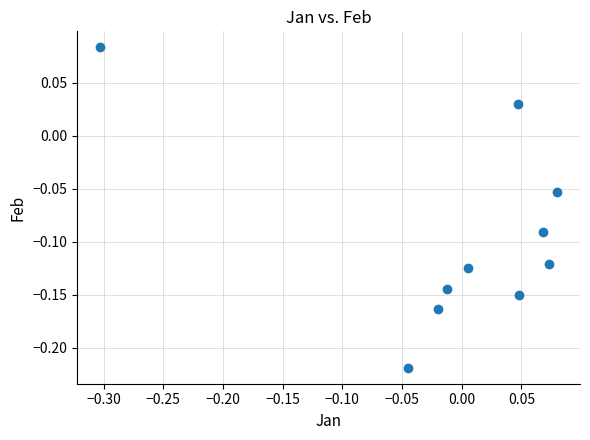

What is the range of Y values (max minus min)?

0.3